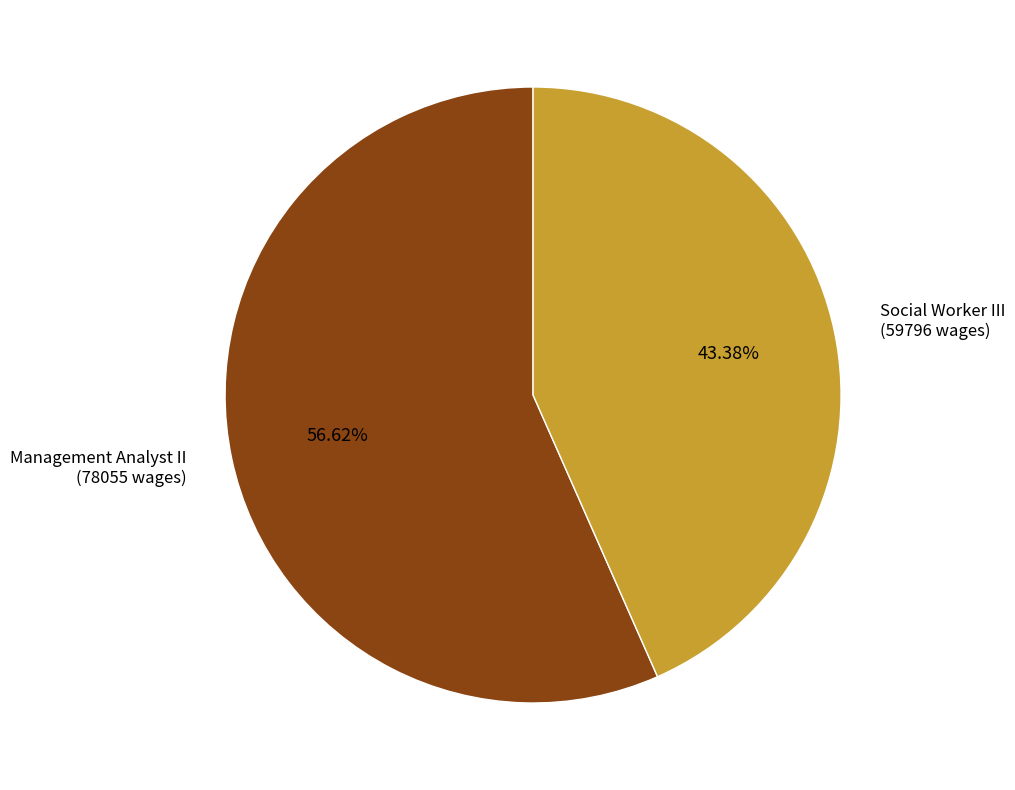

Is there a majority slice in this chart?

Yes